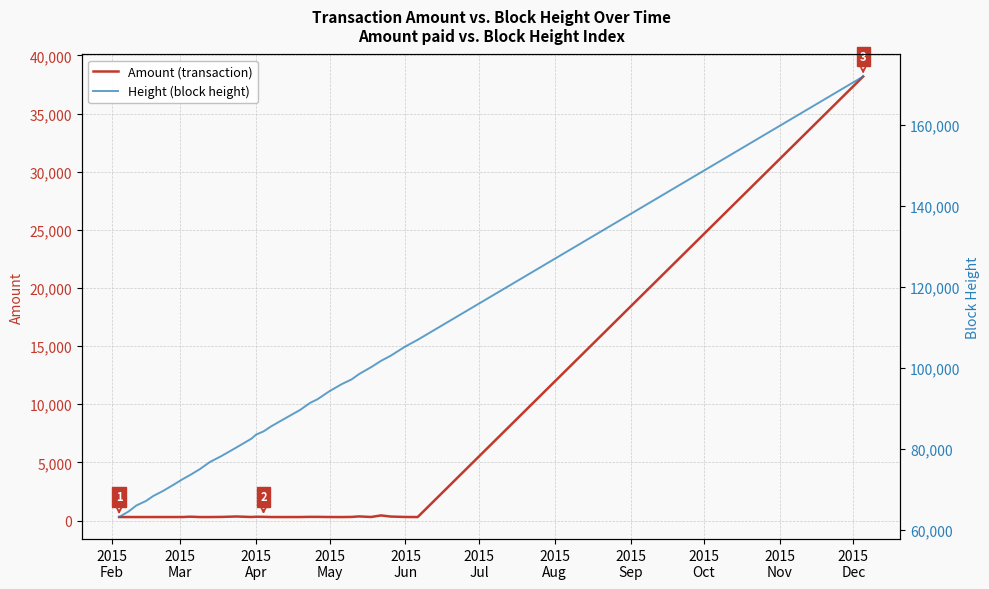

What is the highest value of the Amount (transaction) series?

38184.0